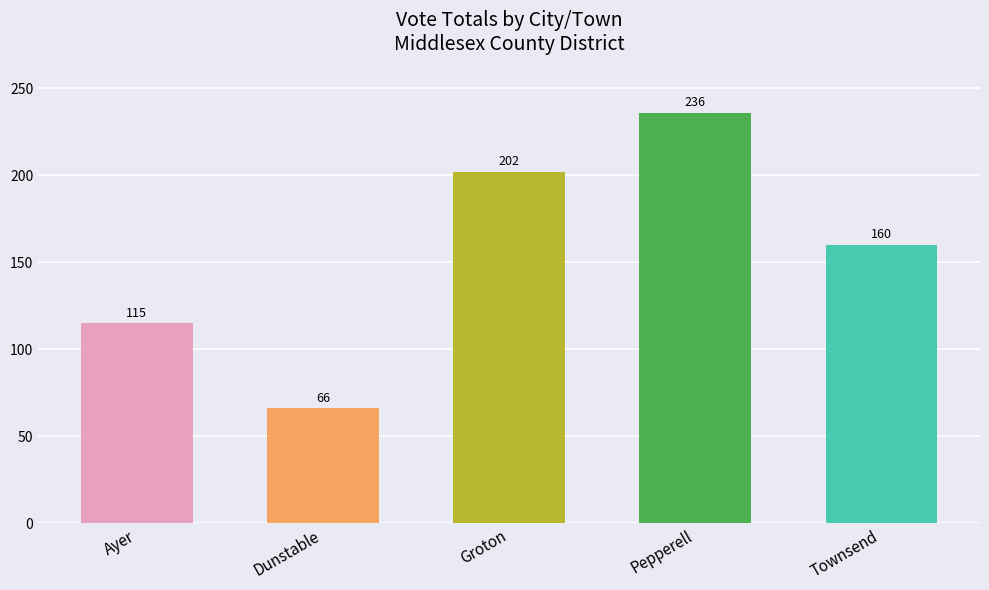

Is it true that the value at Ayer is 168?

False